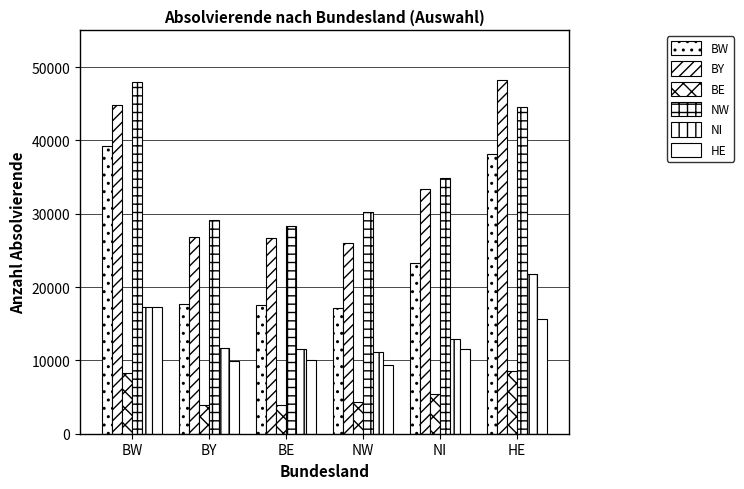

What is the difference between the second highest and minimum values in the BW series?

21100